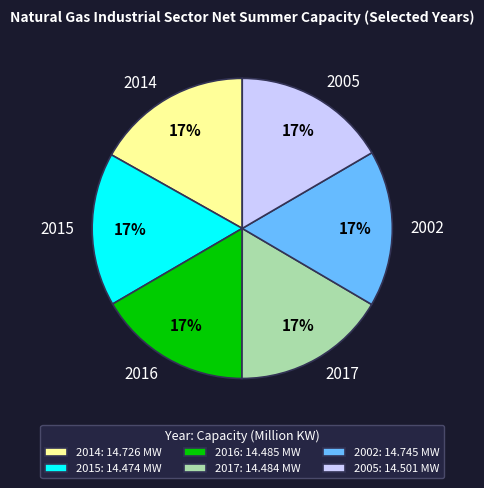

Count the number of slices in the pie.

6